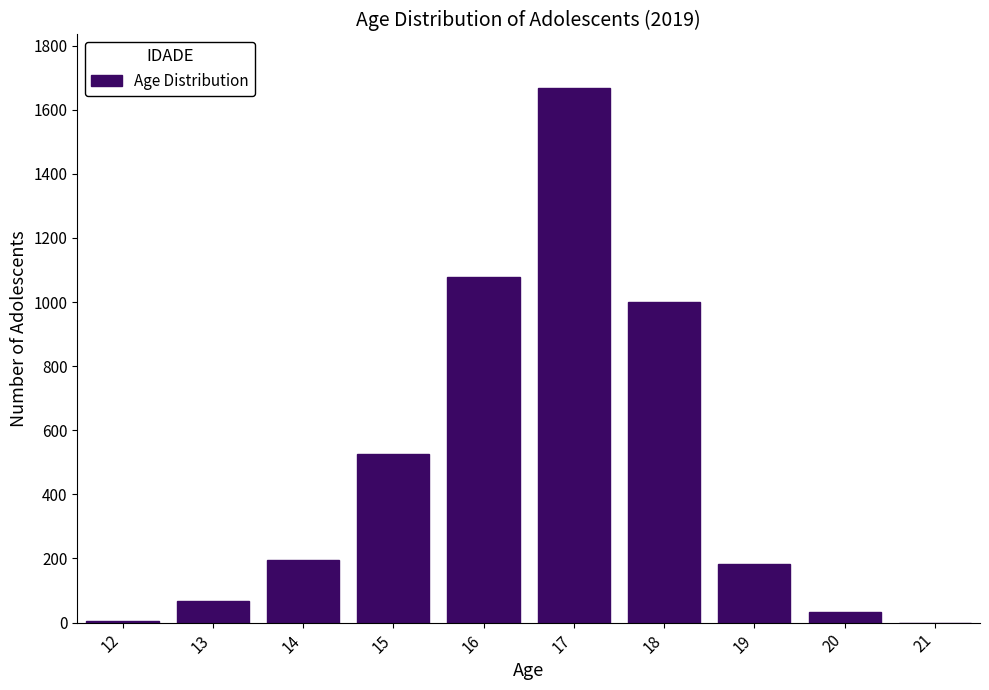

The value at 18 is 1000. True or false?

True